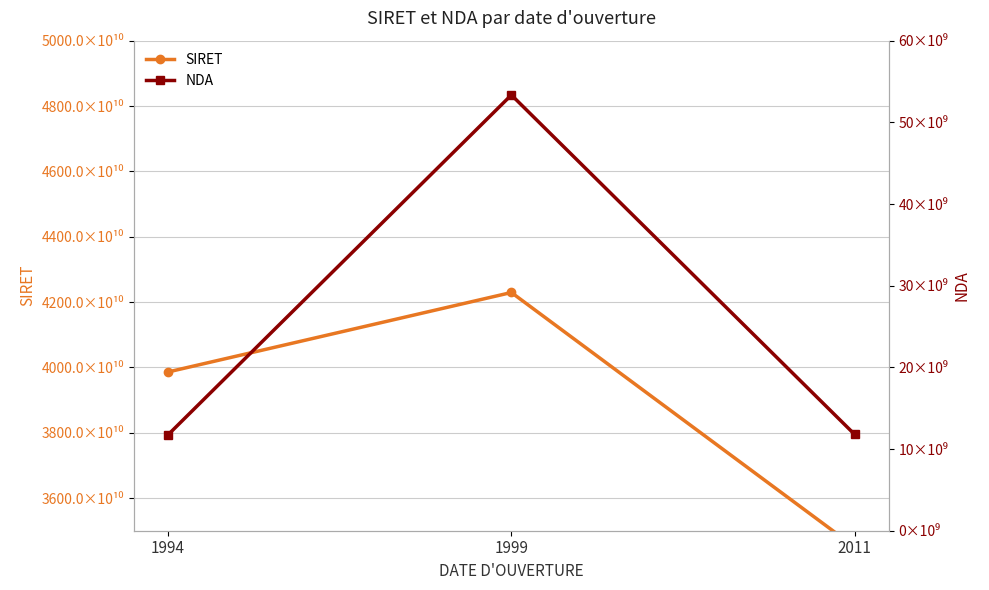

At which label is SIRET closest to 38398469100024?

1994